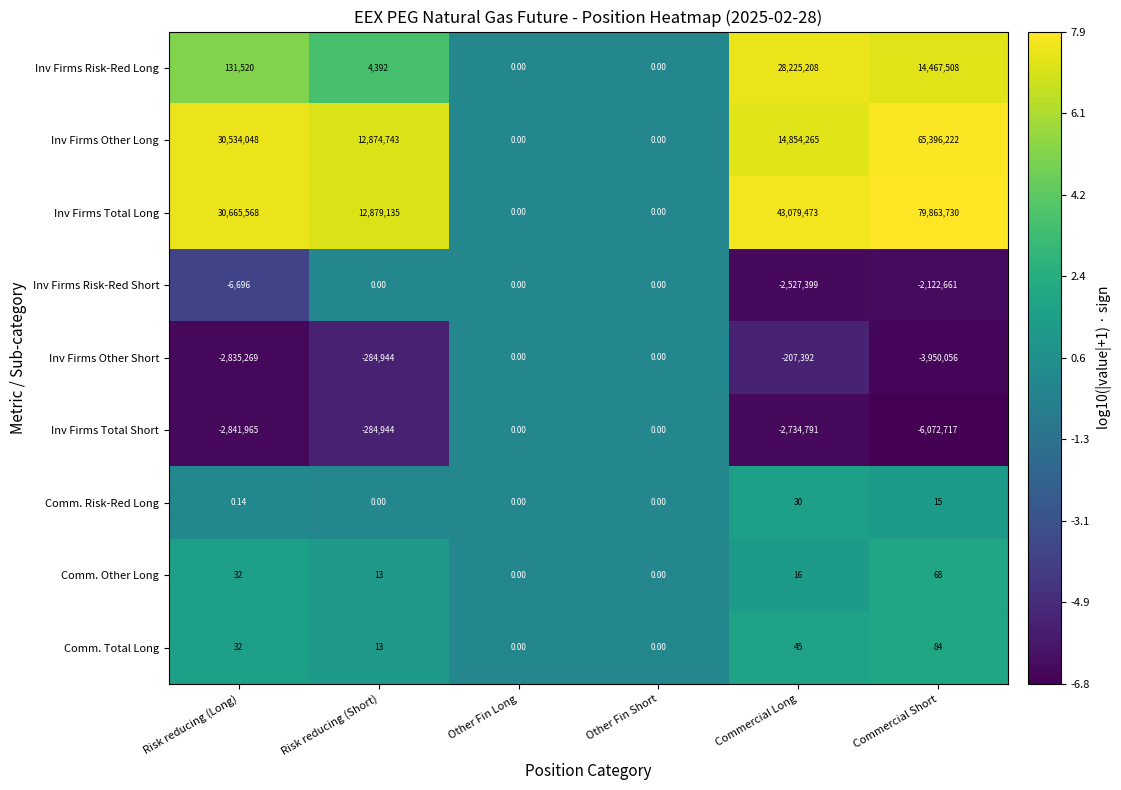

At which label does Inv Firms Other Long first exceed 14854265?

Risk reducing (Long)